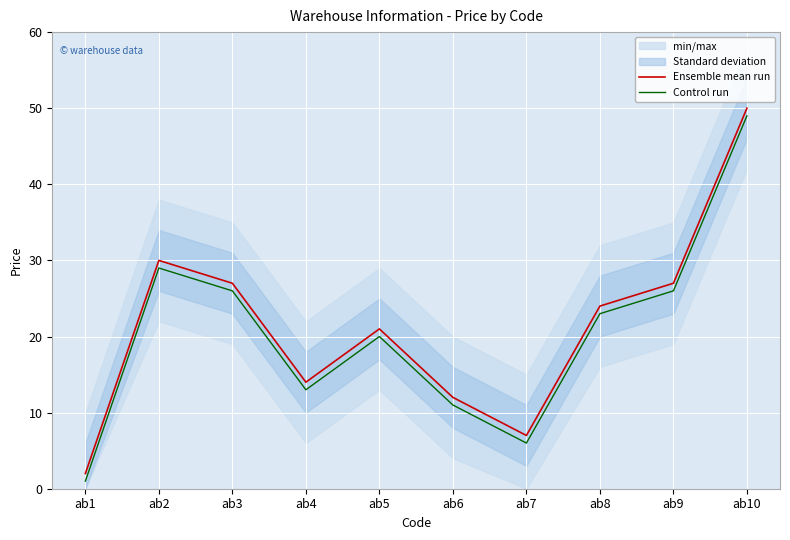

Which series has the widest spread of values?

Ensemble mean run